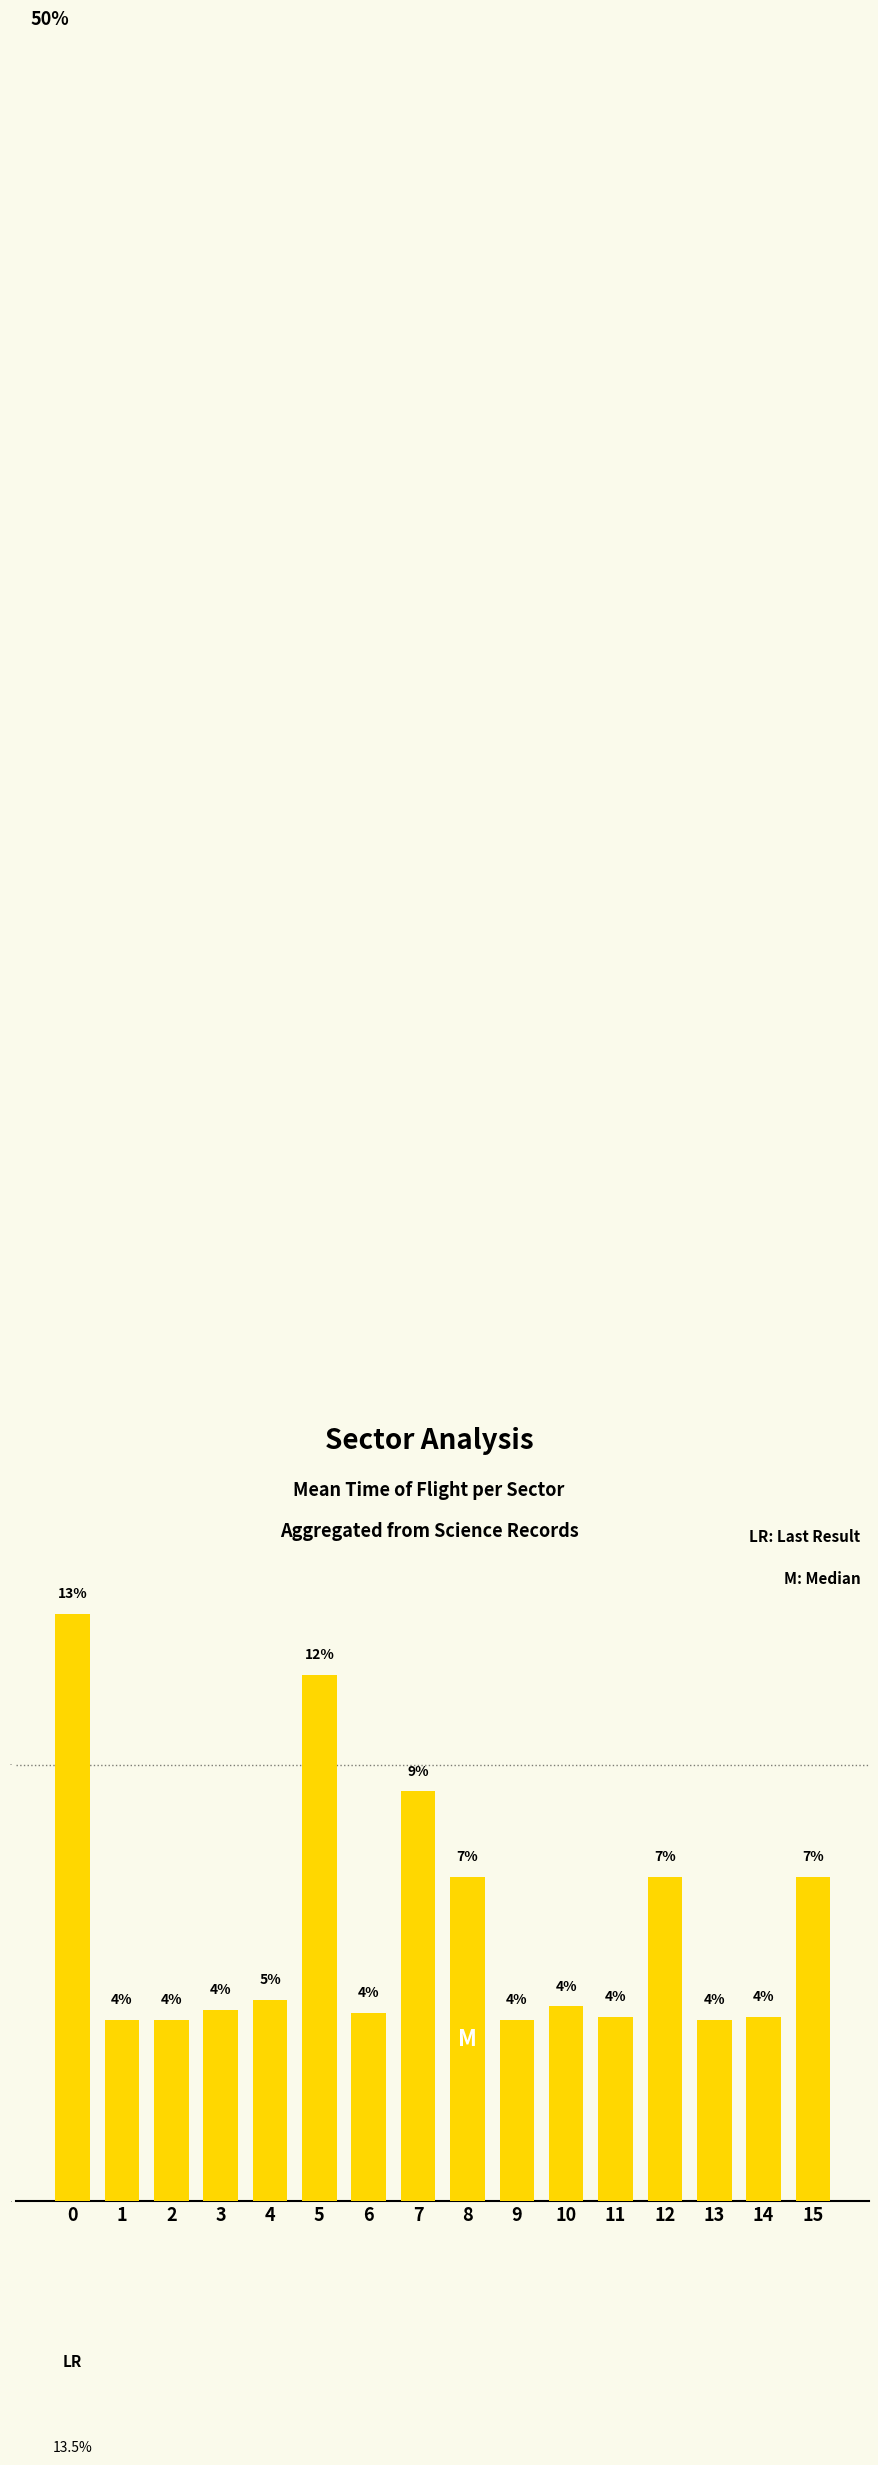

True or false: the data shows 7.4 at 12.

True